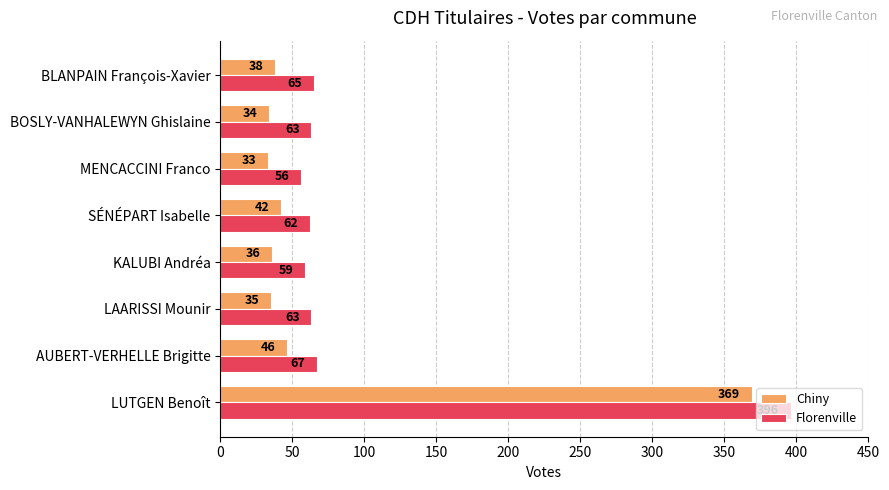

What is the sum of all Chiny values?

633